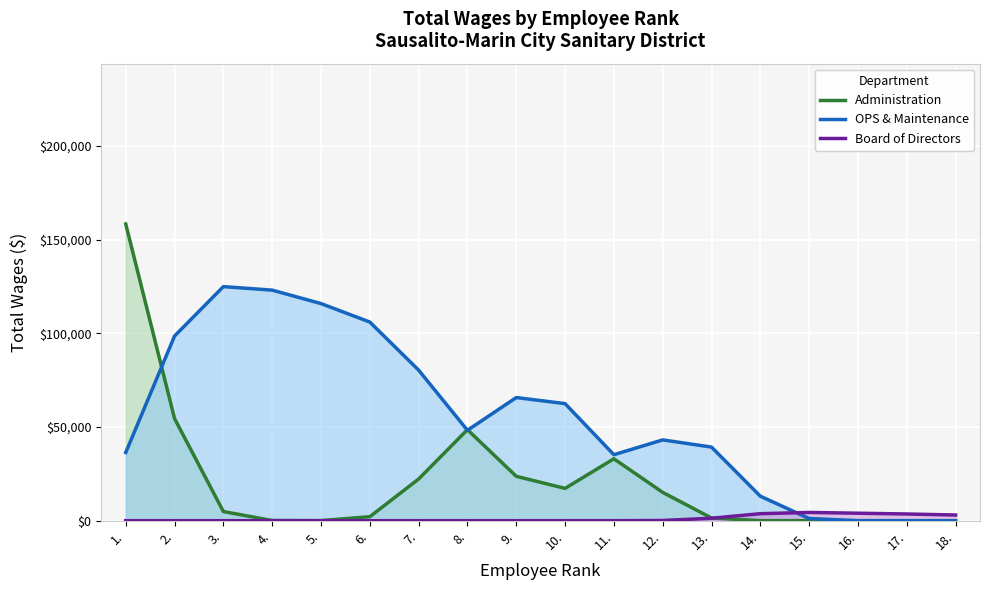

At which category does OPS & Maintenance reach its first local peak?

3.